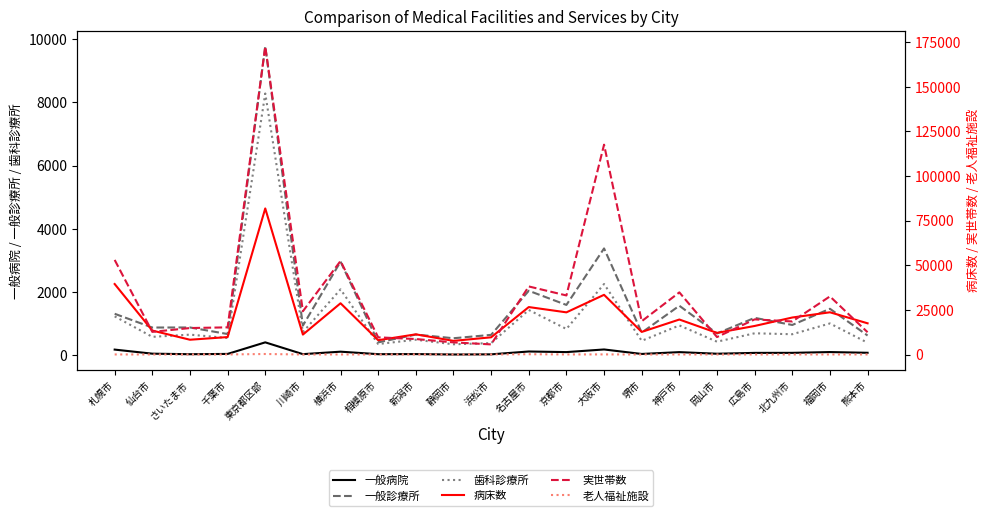

What is the difference between the second highest and second lowest values in the 老人福祉施設 series?

149